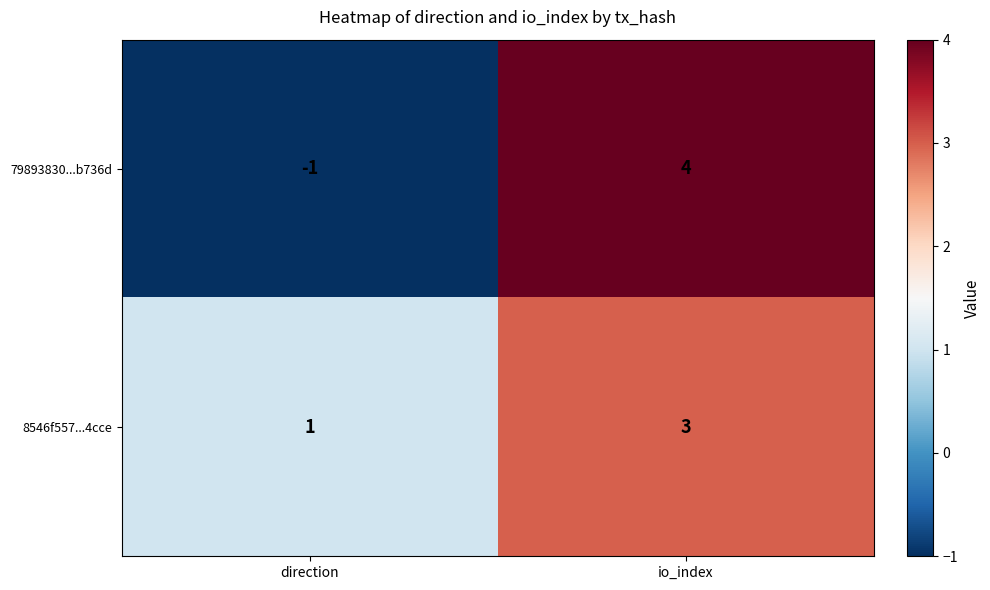

At which category is the sum across all series the highest?

io_index